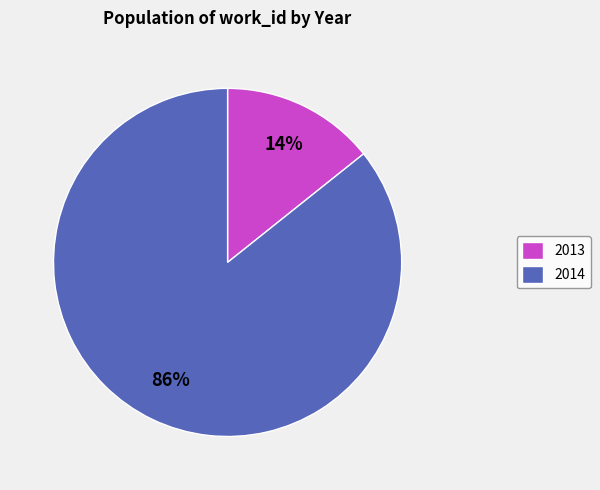

What percentage is the 2014 slice, to the nearest percent?

86%